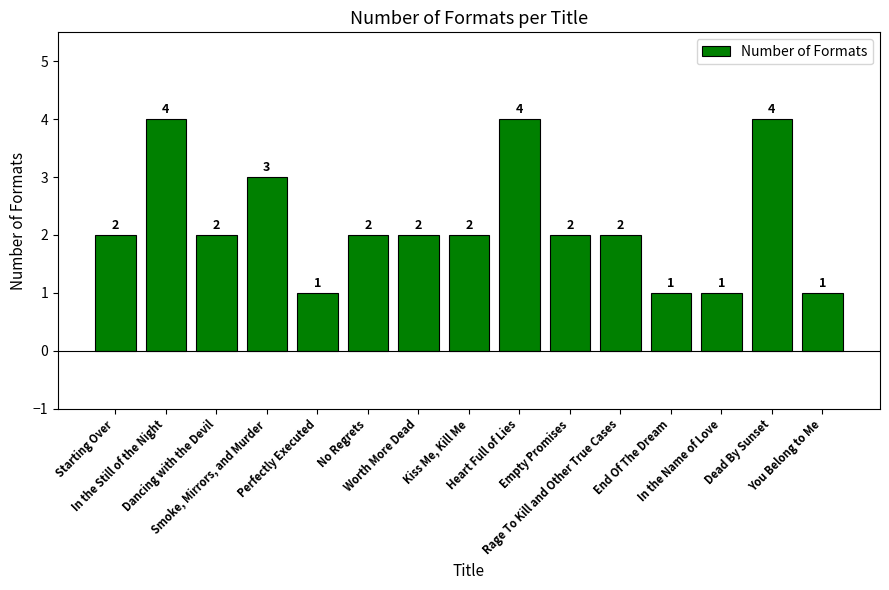

What is the ratio of the value at Heart Full of Lies to the value at Dead By Sunset?

1.0